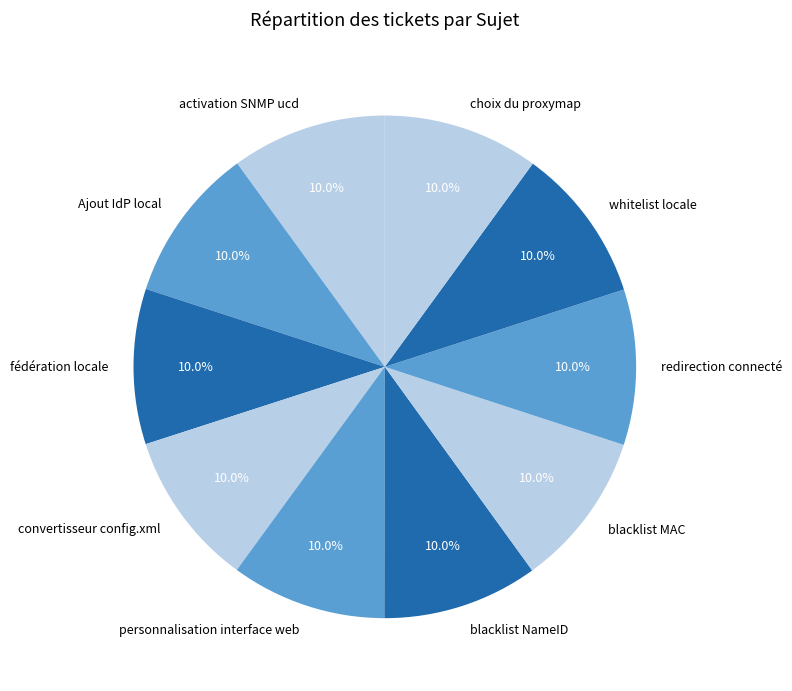

How much of the chart is everything except fédération locale?

90.0%